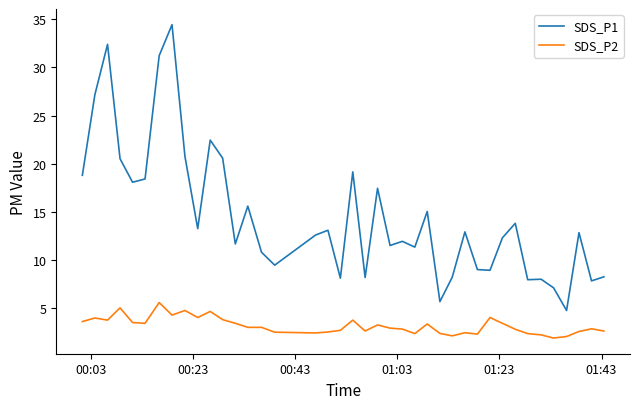

Which series has the largest range (max minus min)?

SDS_P1